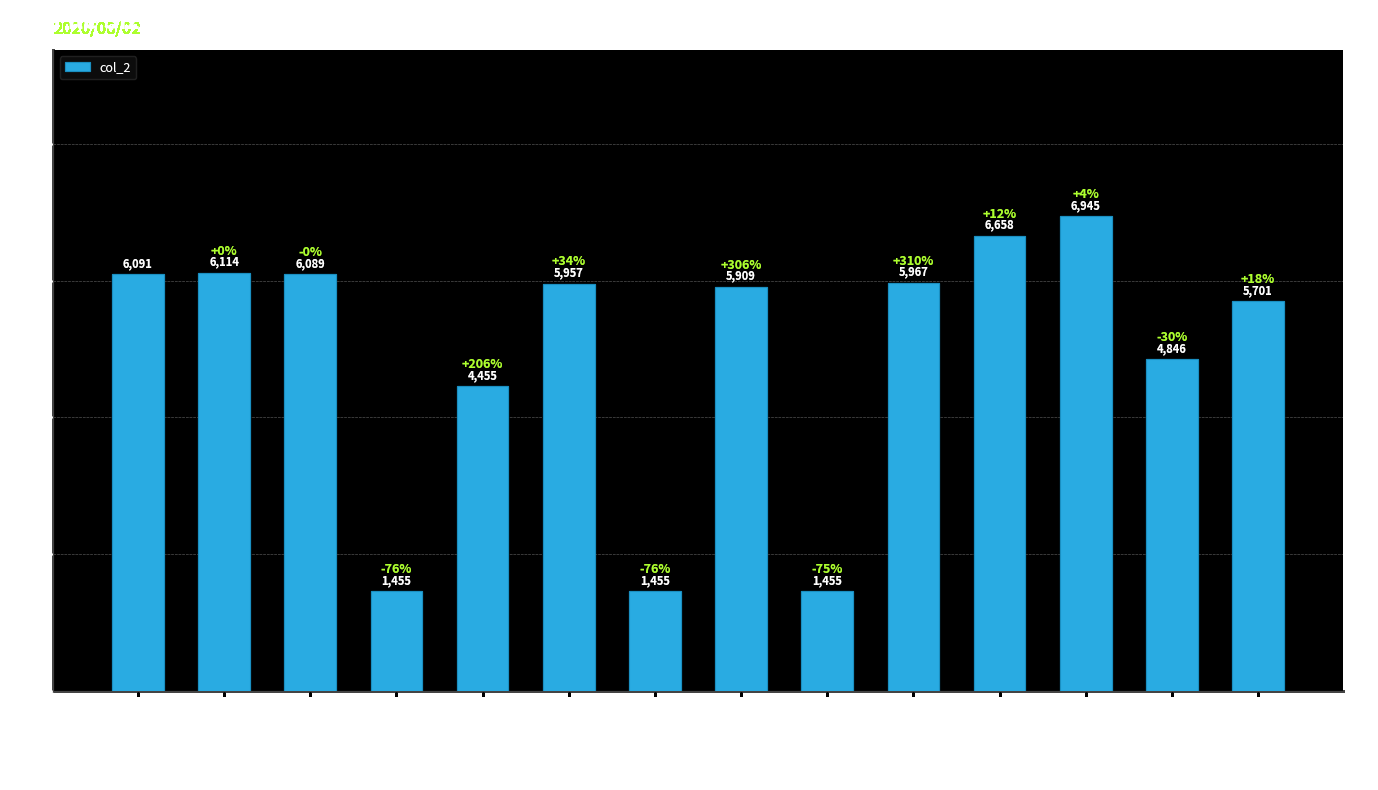

What is the sum of all values?

69097